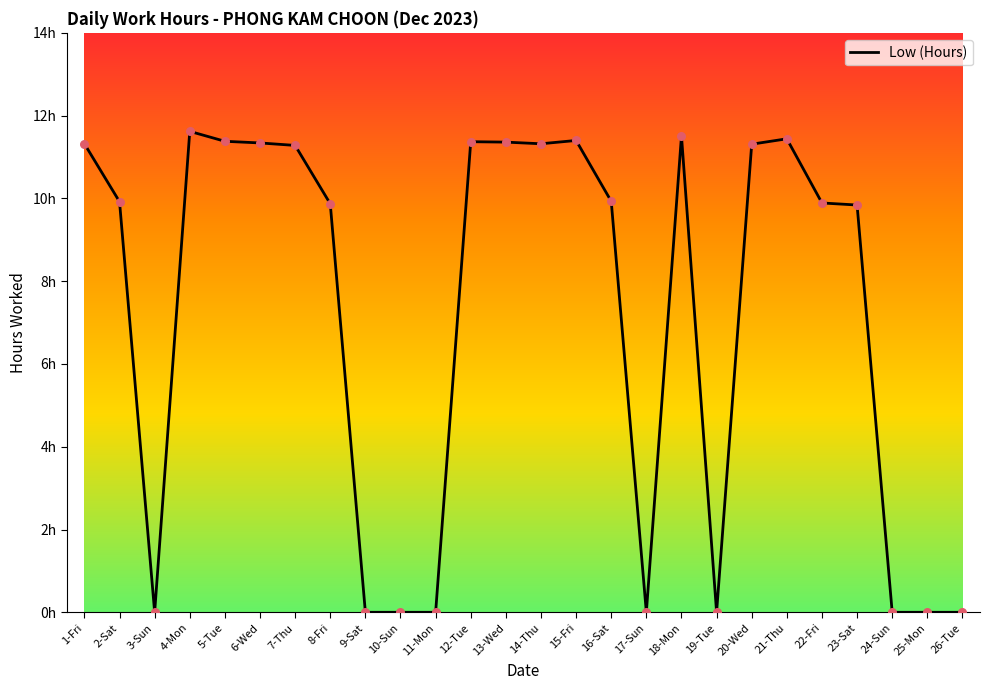

Between 8-Fri and 20-Wed, which is larger?

20-Wed